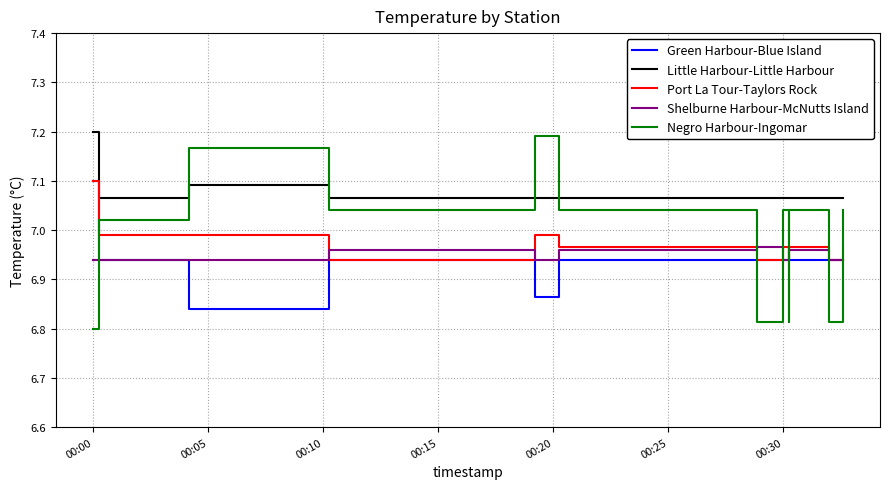

True or false: Port La Tour-Taylors Rock and Little Harbour-Little Harbour intersect in this chart.

False